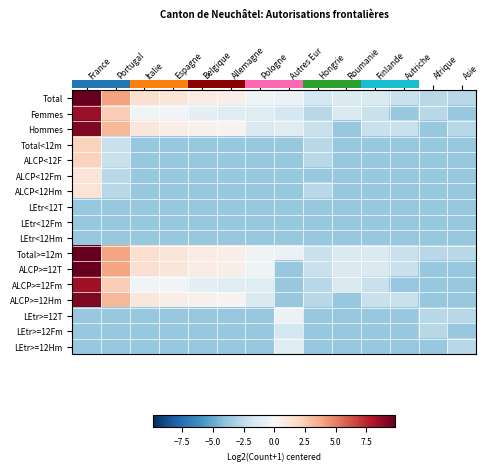

Which has a higher value, Belgique or Italie?

Italie